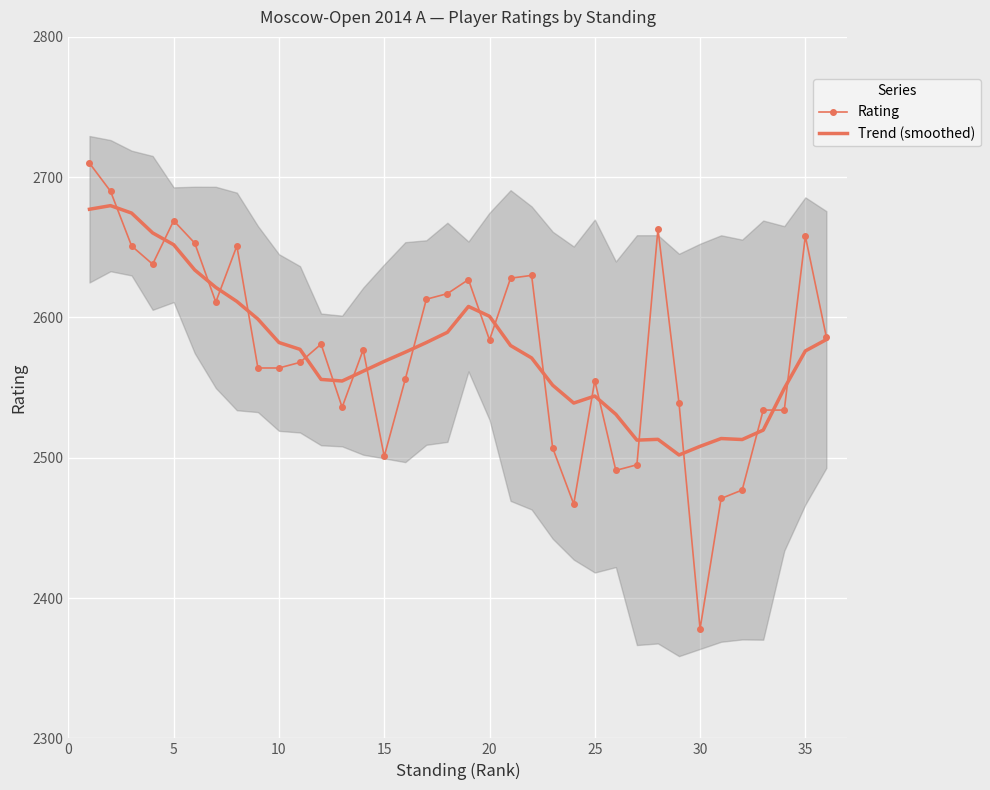

How many data points does each series have?

36